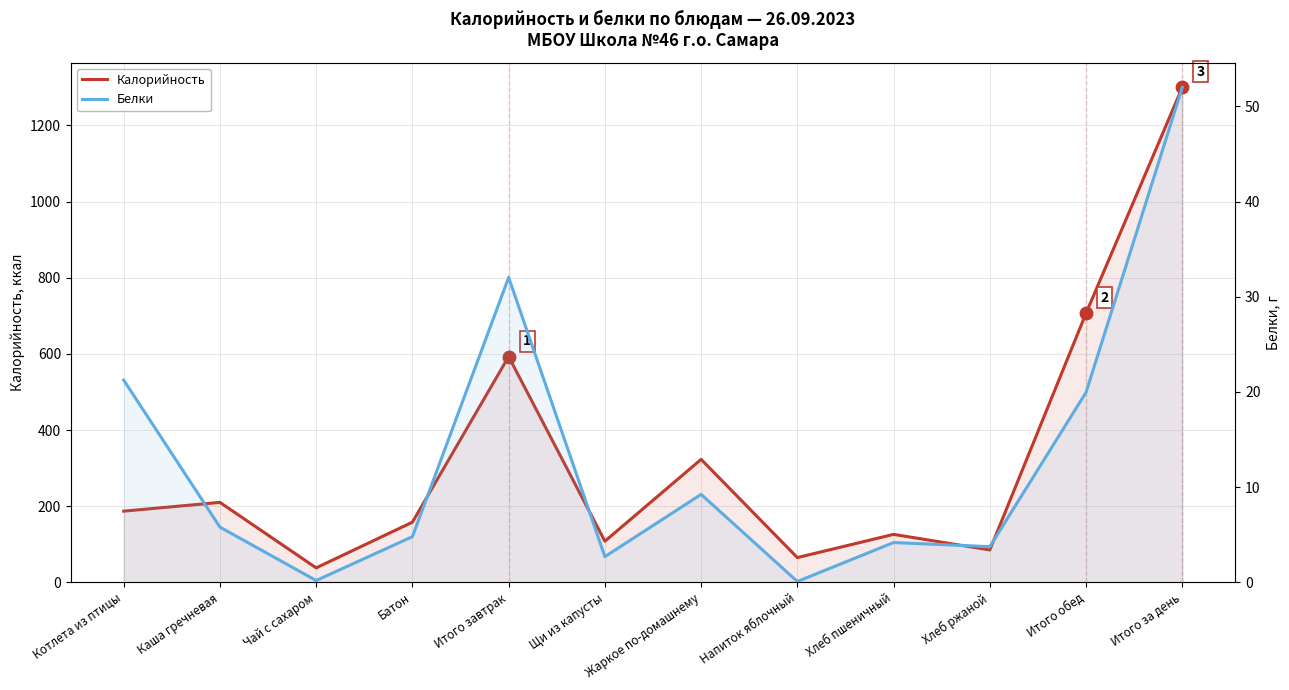

At which label is Белки closest to 26?

Котлета из птицы